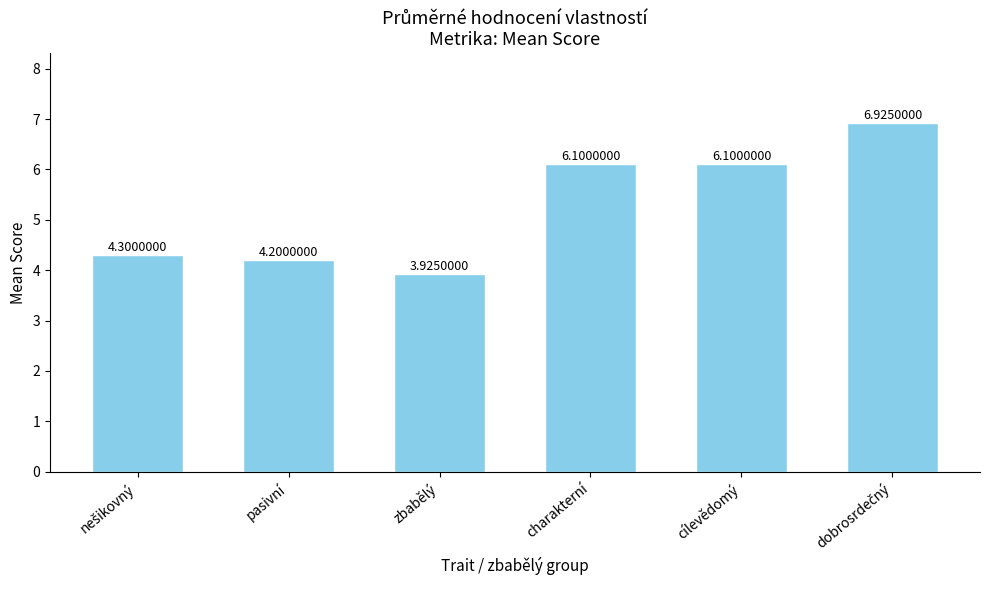

At which category does the chart reach its minimum across all series?

zbabělý